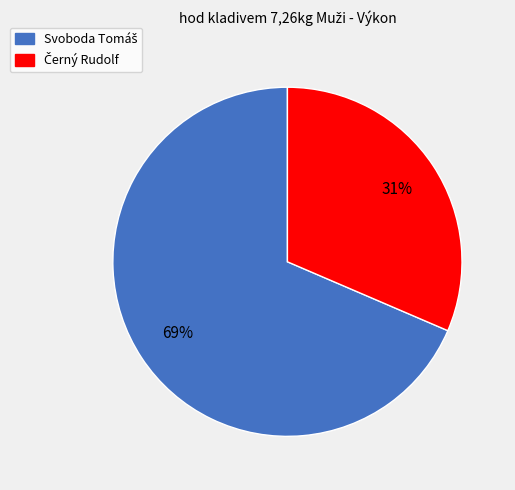

How many slices are in this pie chart?

2